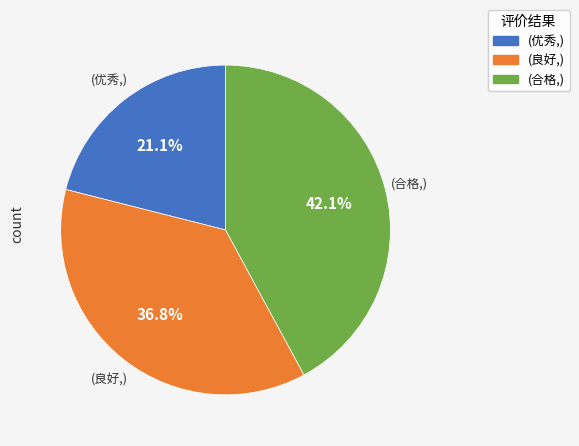

Does any single category account for the majority?

No